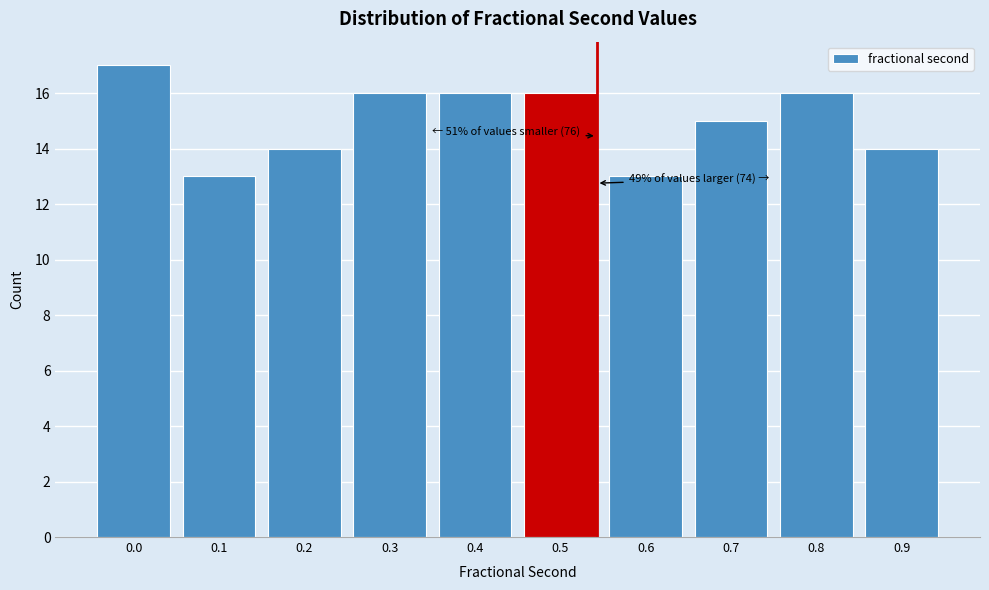

Reading left to right, what are all the values shown in this chart?

0.0=17	0.1=13	0.2=14	0.3=16	0.4=16	0.5=16	0.6=13	0.7=15	0.8=16	0.9=14